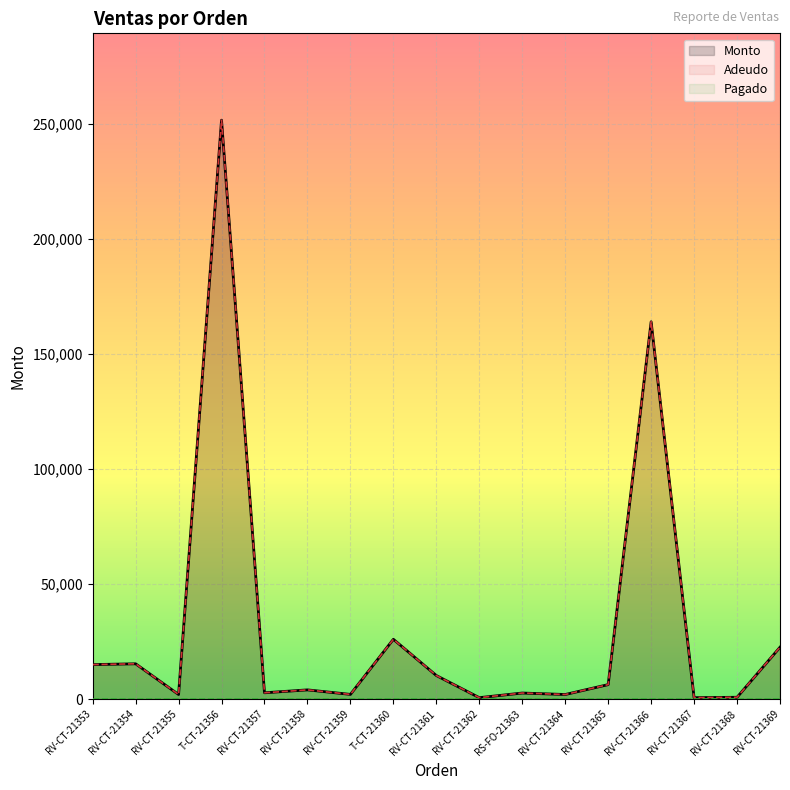

Is it true that Adeudo equals 235725 at RV-CT-21366?

False